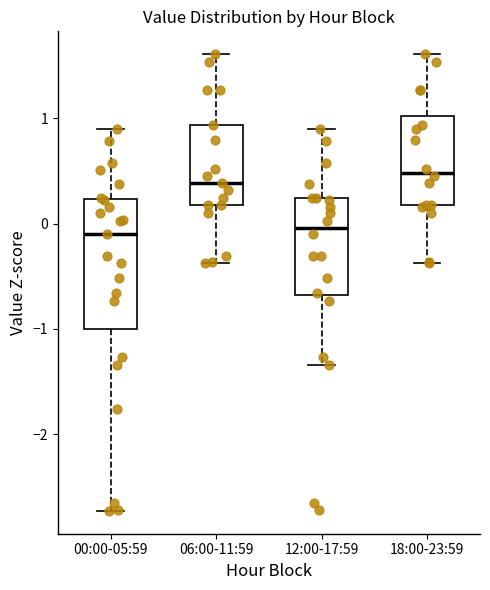

Reading left to right, read every box against the y-axis: the position of its median line, the range the box covers, and the ends of its whiskers. The values are not printed on the chart, so give them approximately, as read against the axis.

00:00-05:59: median -0.1, box -1.0 to 0.2, whiskers -2.7 to 0.9
06:00-11:59: median 0.4, box 0.2 to 0.9, whiskers -0.4 to 1.6
12:00-17:59: median 0.0, box -0.7 to 0.2, whiskers -1.3 to 0.9
18:00-23:59: median 0.5, box 0.2 to 1.0, whiskers -0.4 to 1.6